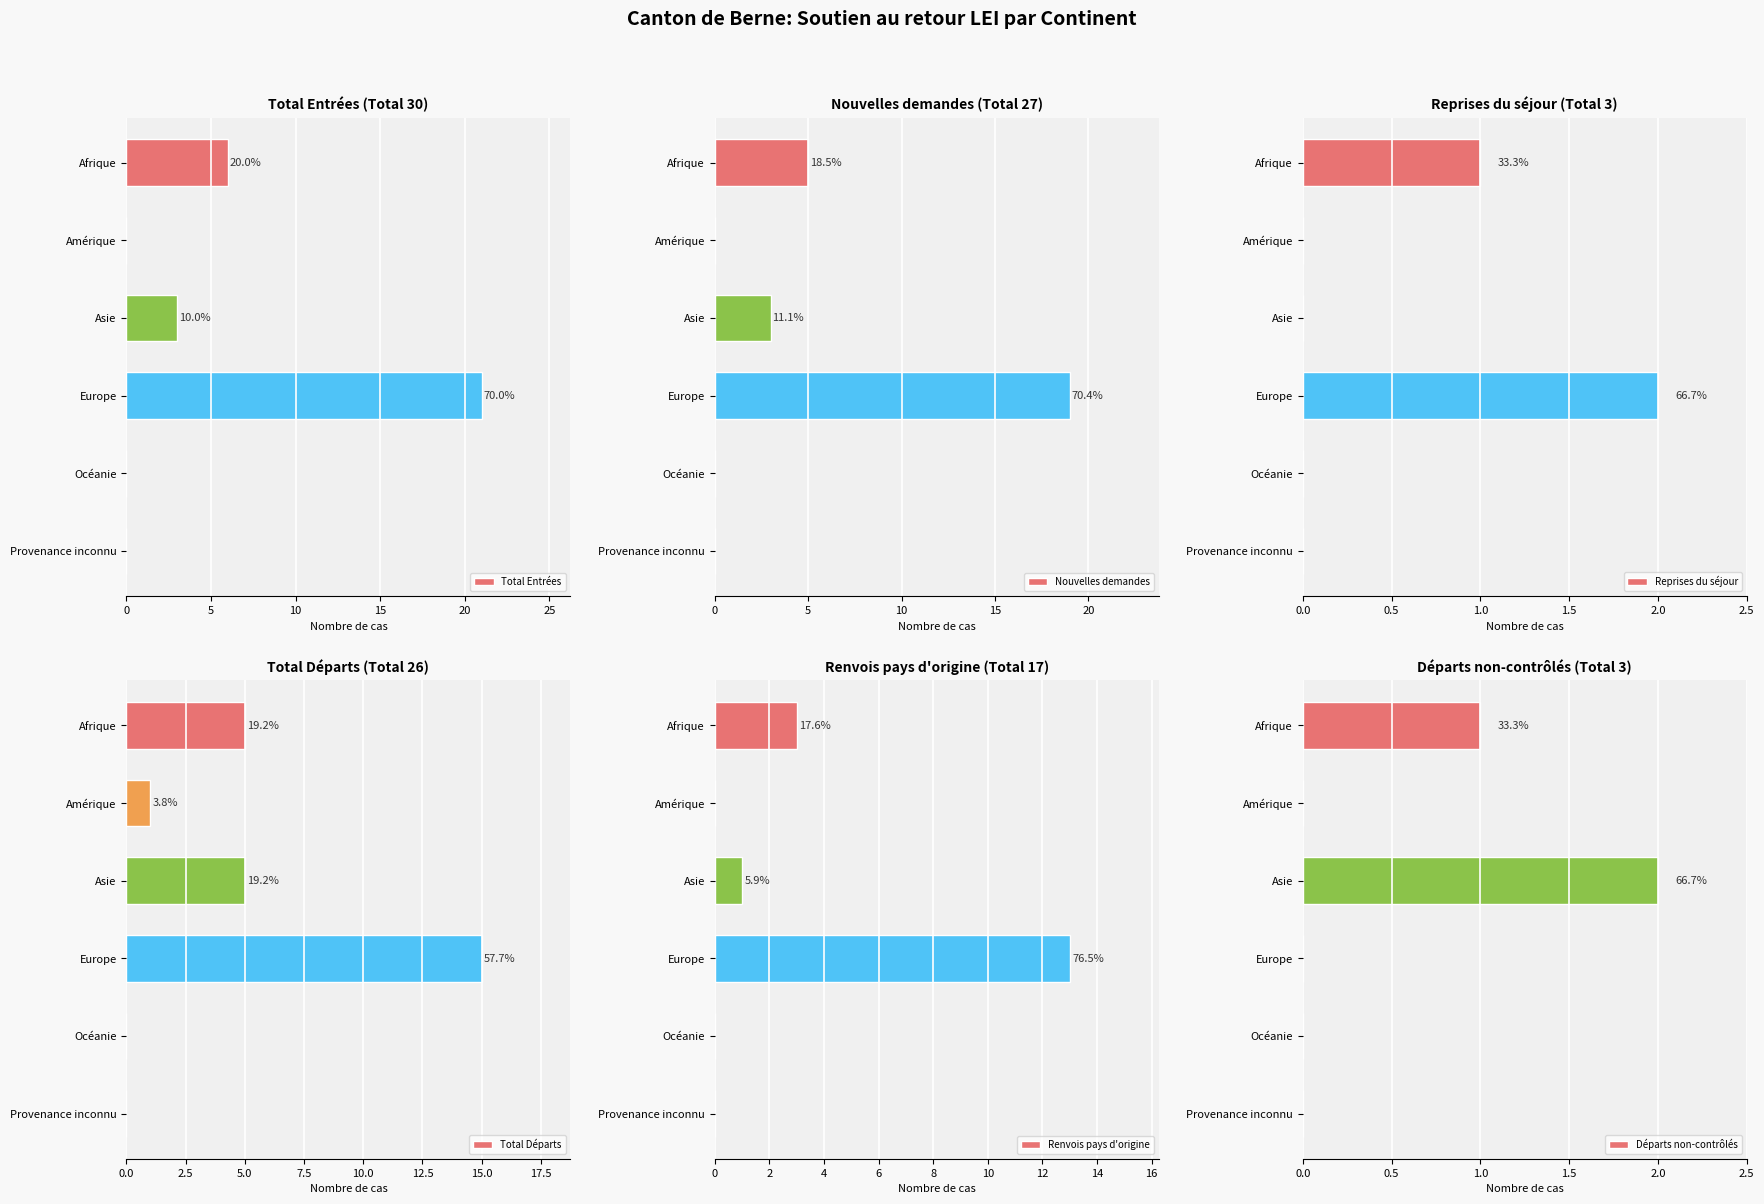

The Reprises du séjour series shows 0 at Provenance inconnu. True or false?

True